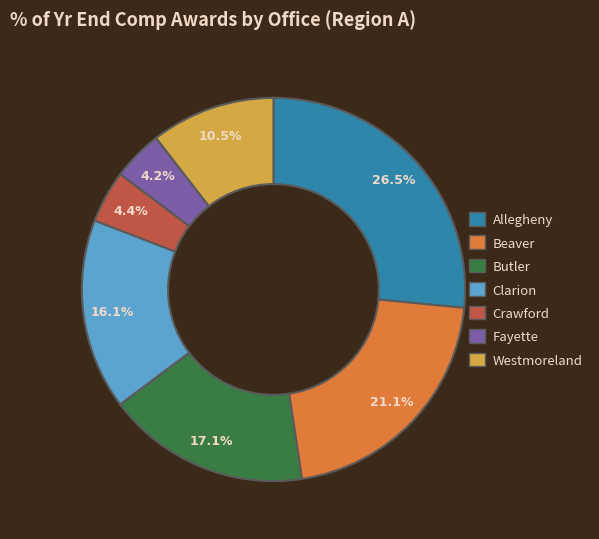

To the nearest percent, what is the combined percentage of Fayette and Beaver?

25%